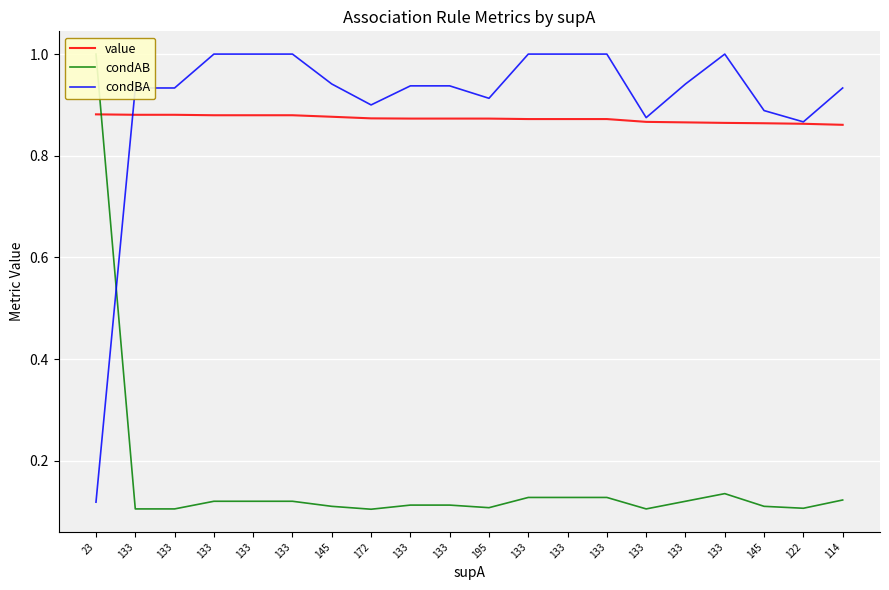

What is the label of the 5th point from the left?

133